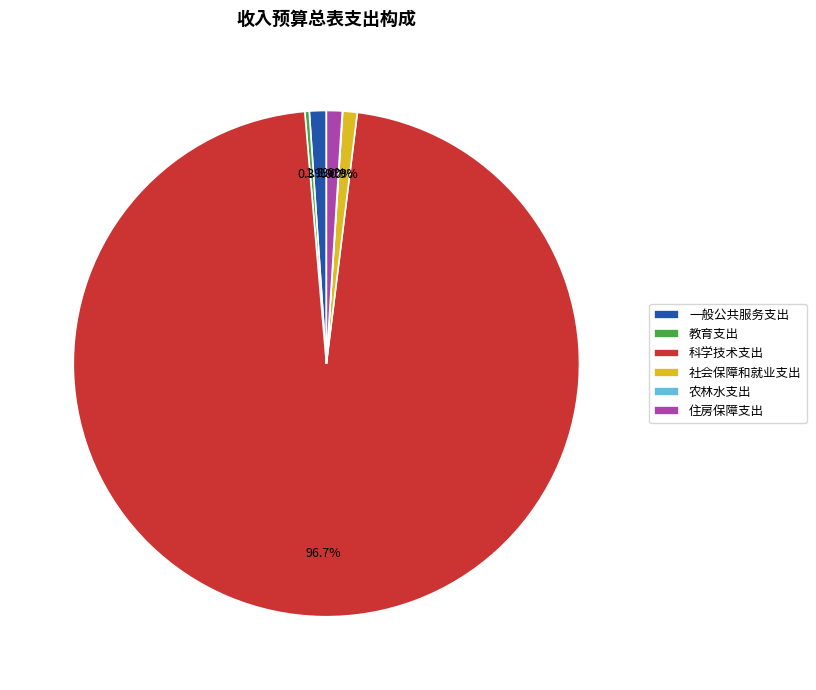

What percentage is NOT represented by 一般公共服务支出?

98.9%